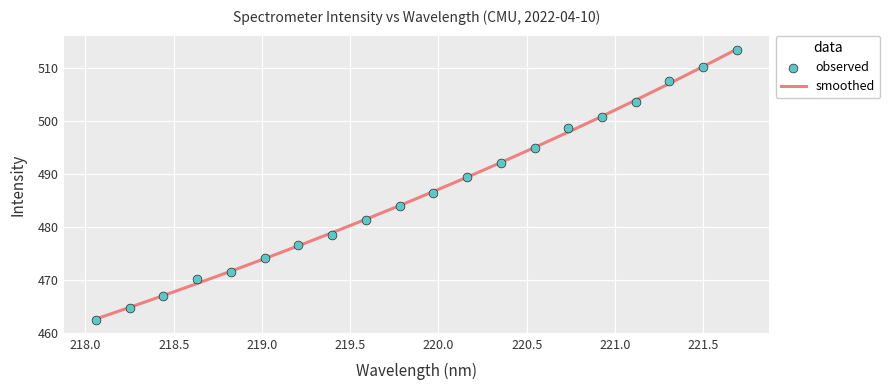

Which series has the widest spread of Y values?

observed